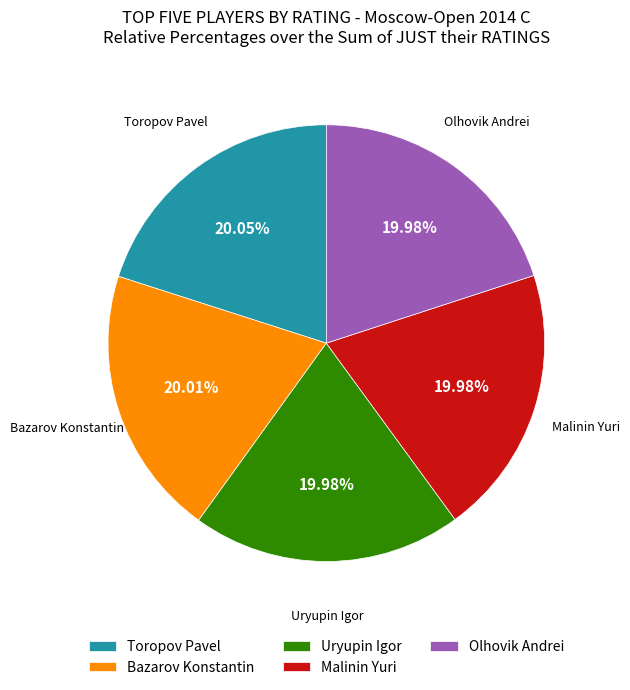

To the nearest percent, what portion does Bazarov Konstantin represent?

20%